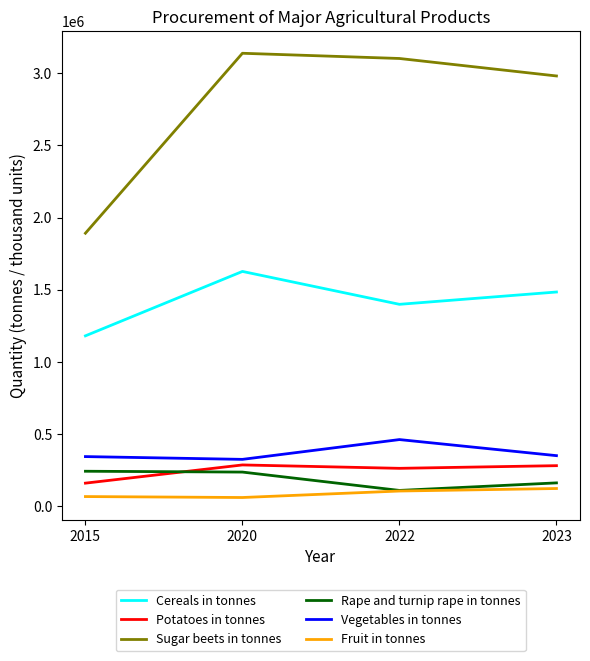

True or false: Rape and turnip rape in tonnes and Cereals in tonnes cross at least once.

False